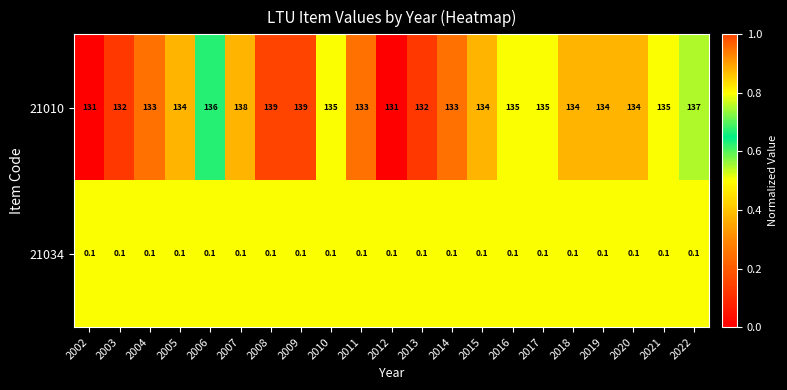

At how many categories does at least one series exceed 0?

21